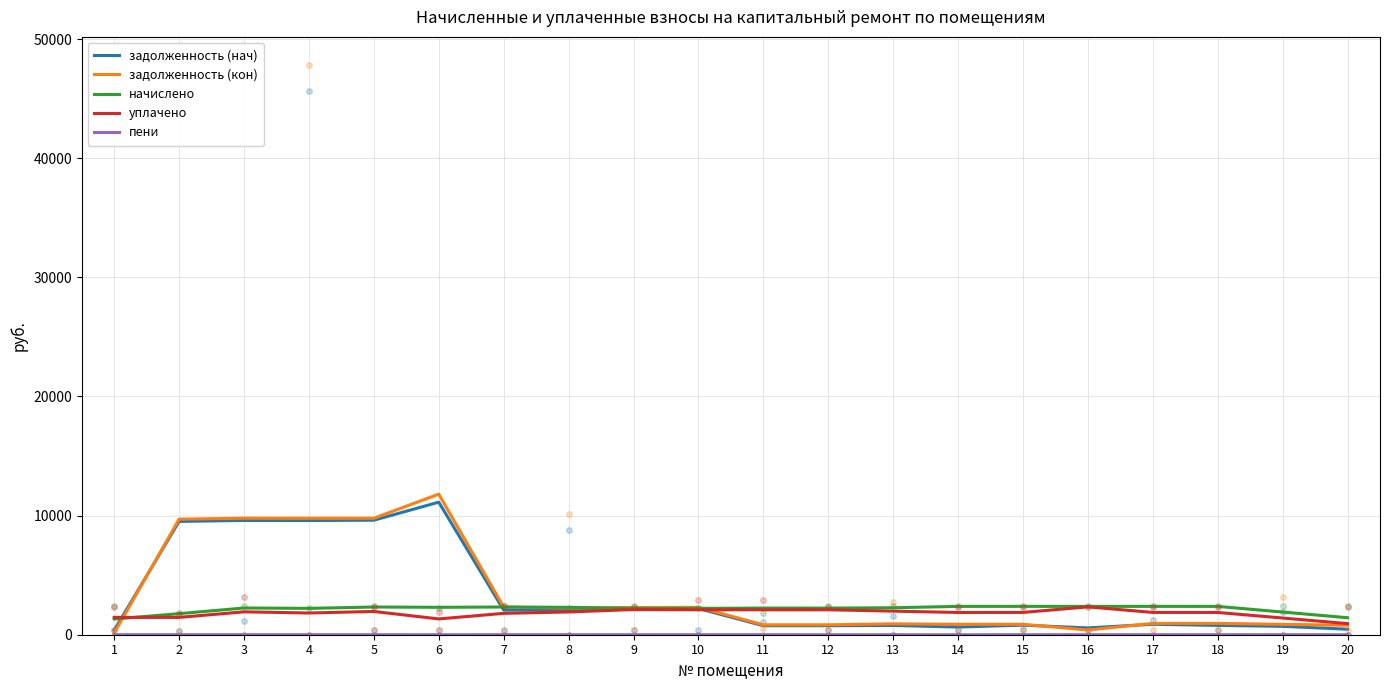

What is the value of the пени point at the 9th from the left?

0.5